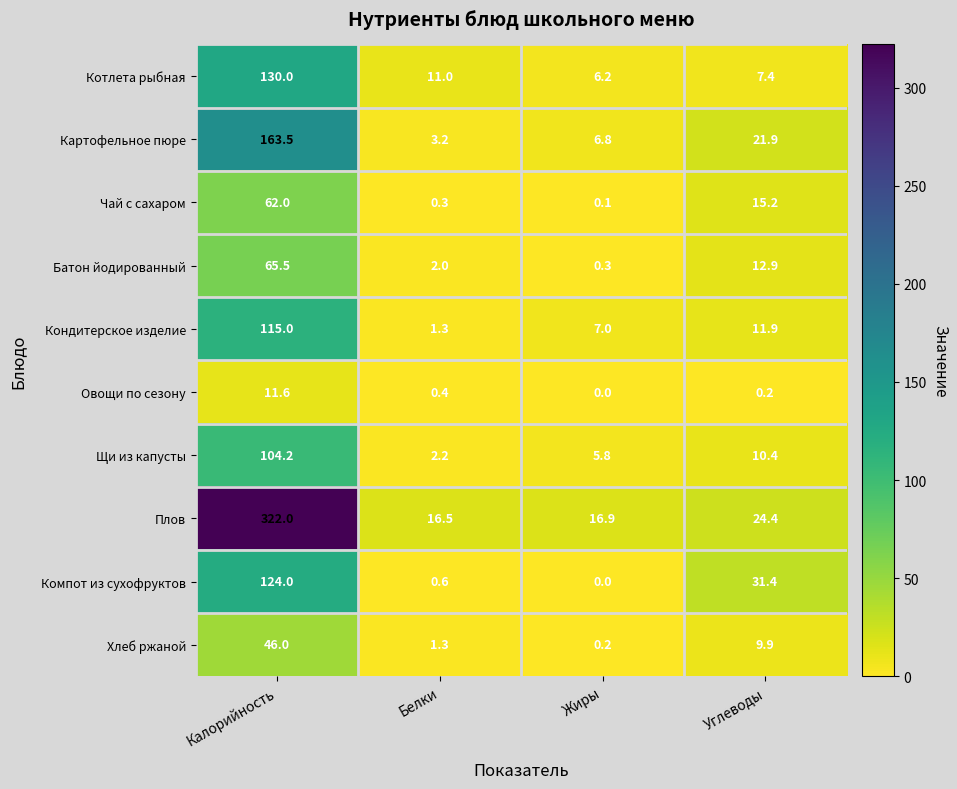

Rank the categories by Овощи по сезону value from lowest to highest.

Жиры, Углеводы, Белки, Калорийность